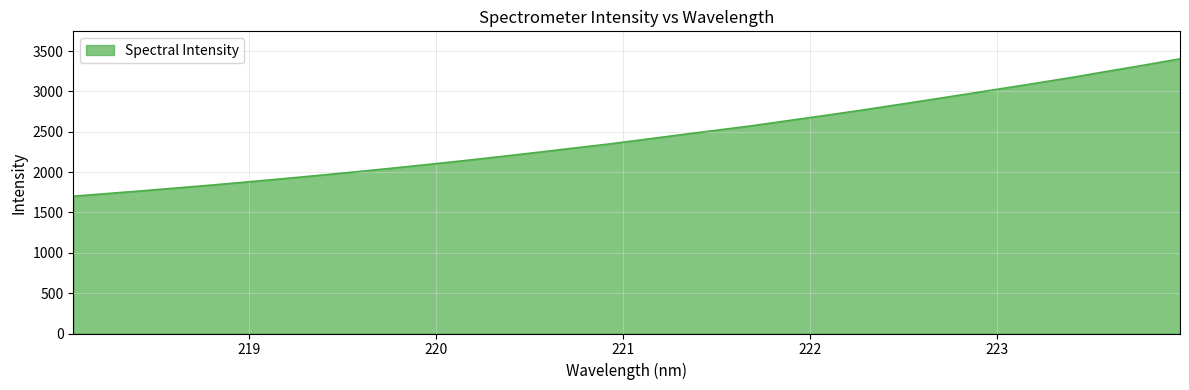

What is the smallest value displayed?

1701.5